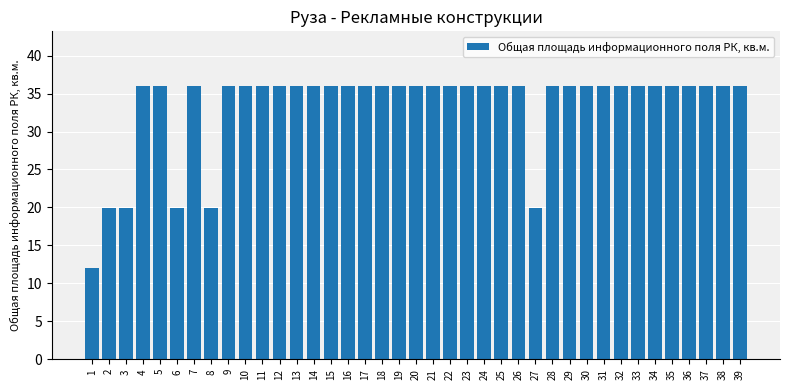

The chart shows a value of 35.4 at 2. True or false?

False